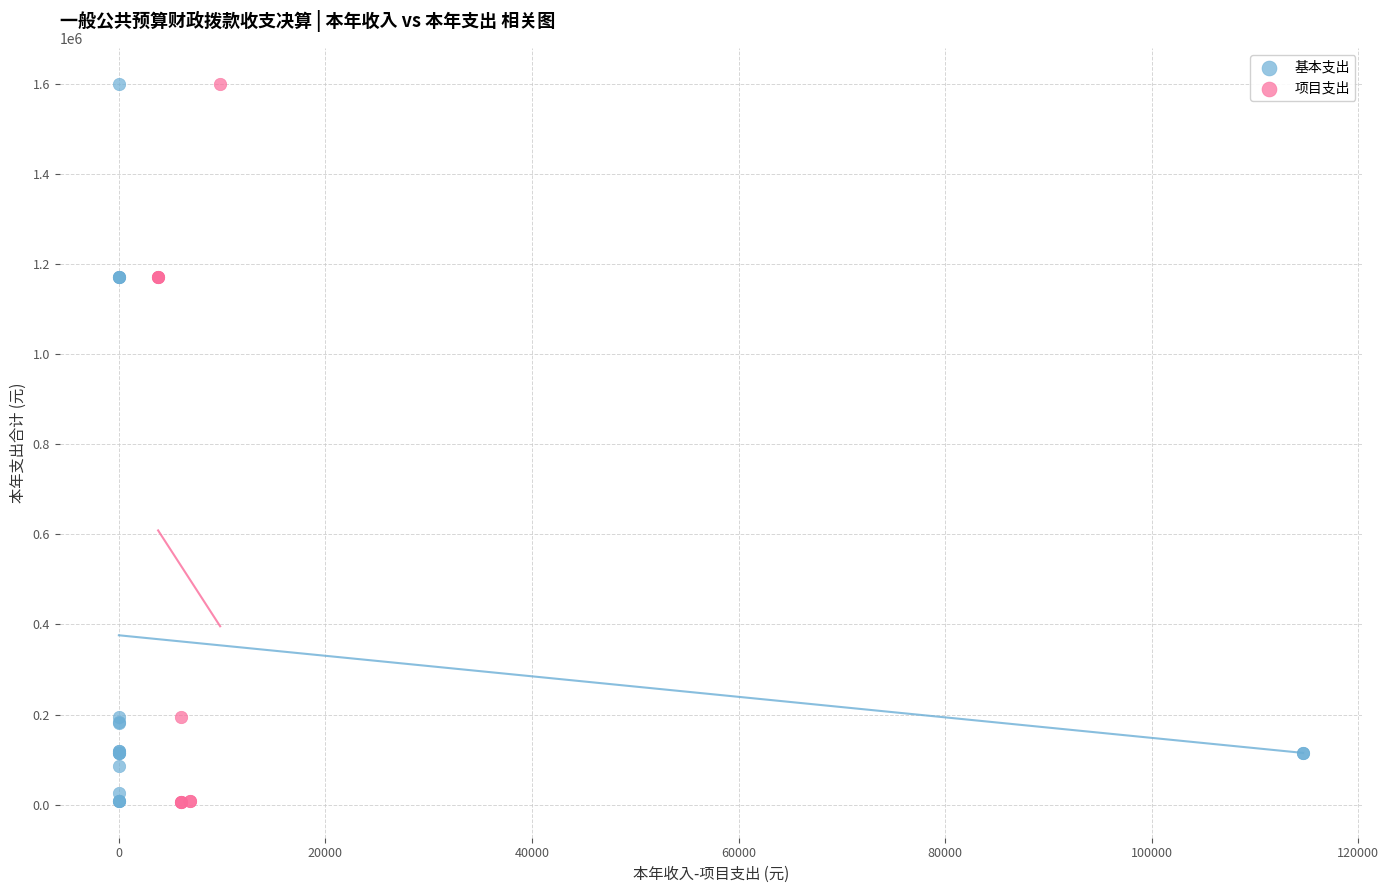

What are all the series names shown in the legend?

基本支出, 项目支出